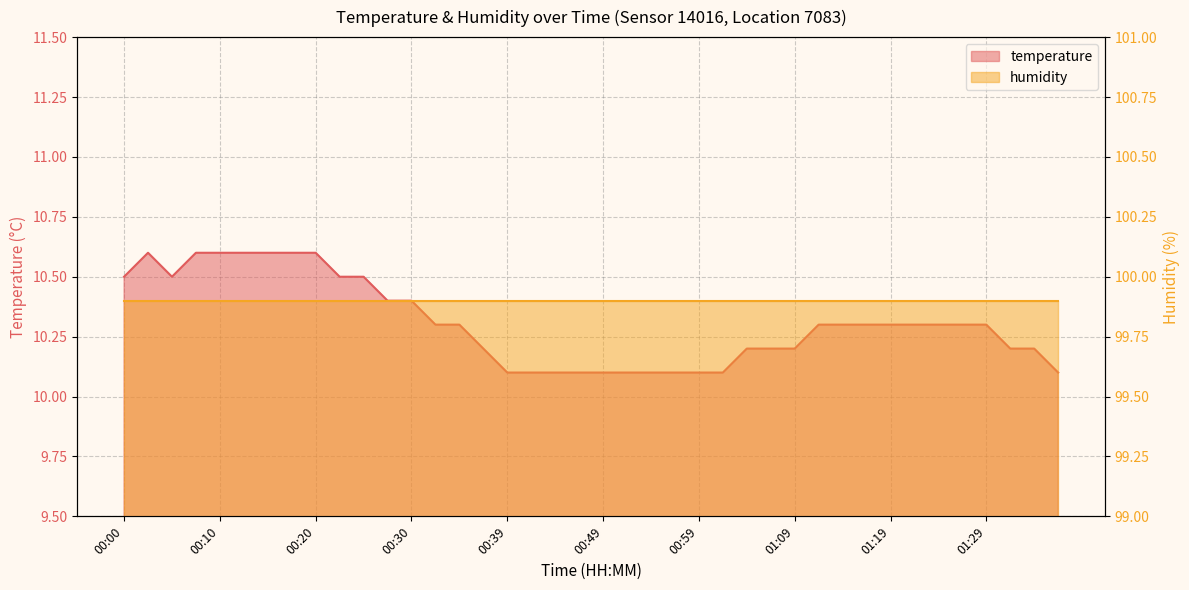

What is the label of the 39th point from the right?

00:03